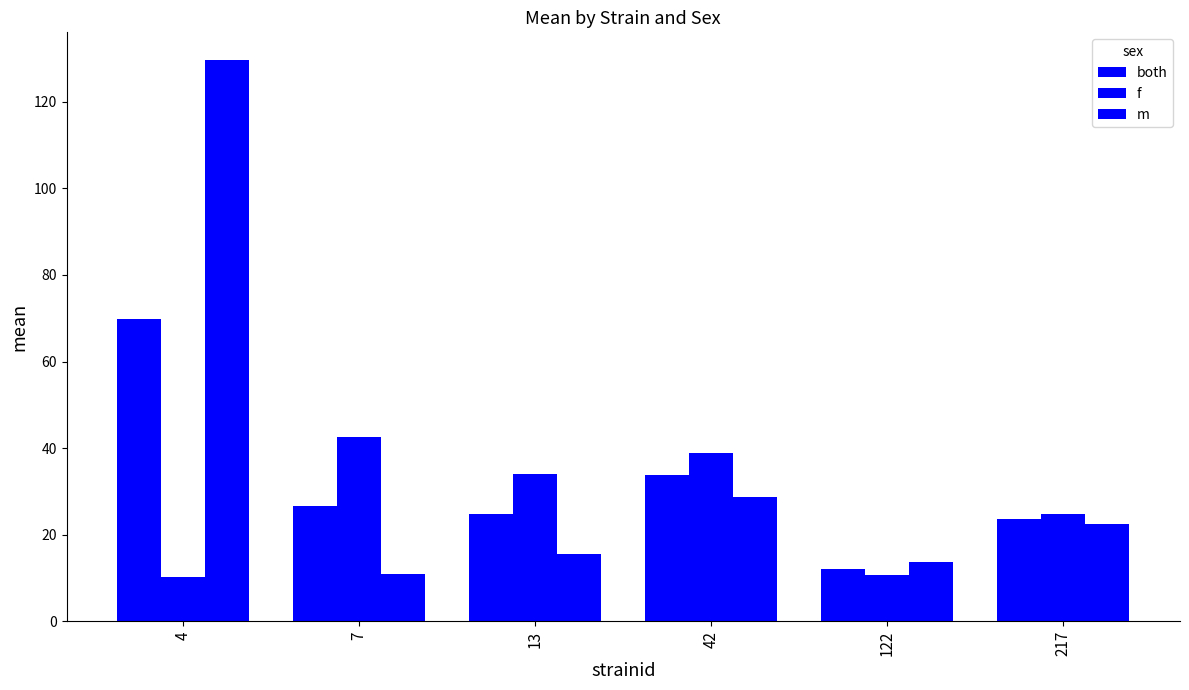

Reading left to right, extract all data points from this chart.

both: 4=69.9	7=26.7	13=24.8	42=33.9	122=12.1	217=23.6
f: 4=10.2	7=42.5	13=34.0	42=39.0	122=10.6	217=24.7
m: 4=129.6	7=10.8	13=15.5	42=28.8	122=13.6	217=22.5